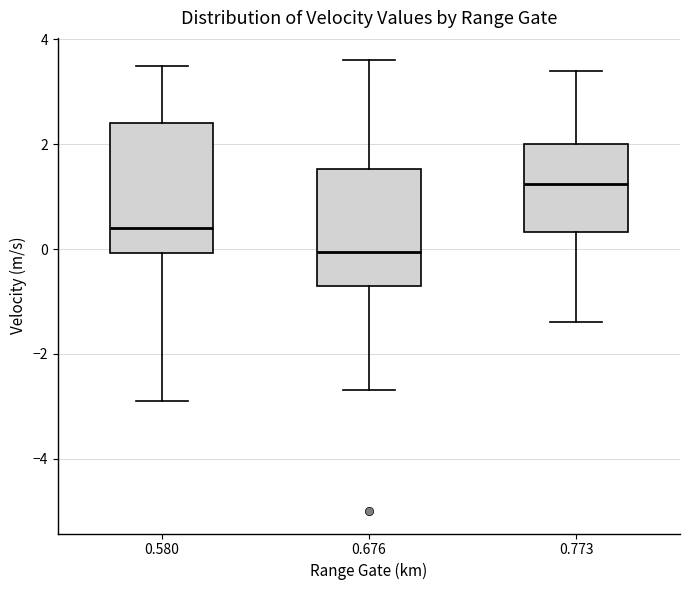

Which box is the tallest, from its lower edge to its upper edge?

0.580